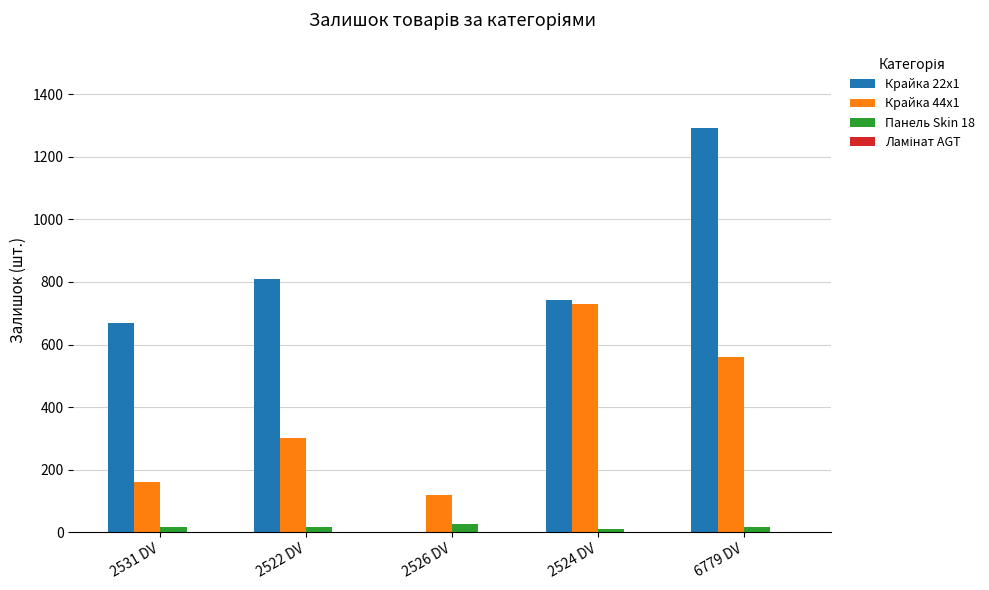

The value of Крайка 22x1 at 2522 DV is 811. True or false?

True